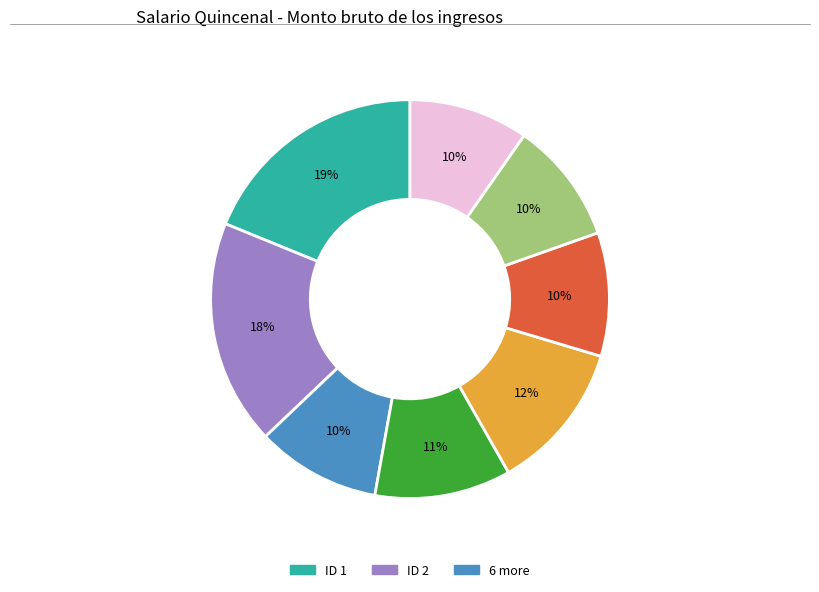

To the nearest percent, what is the difference between the largest and smallest slice percentages?

9%